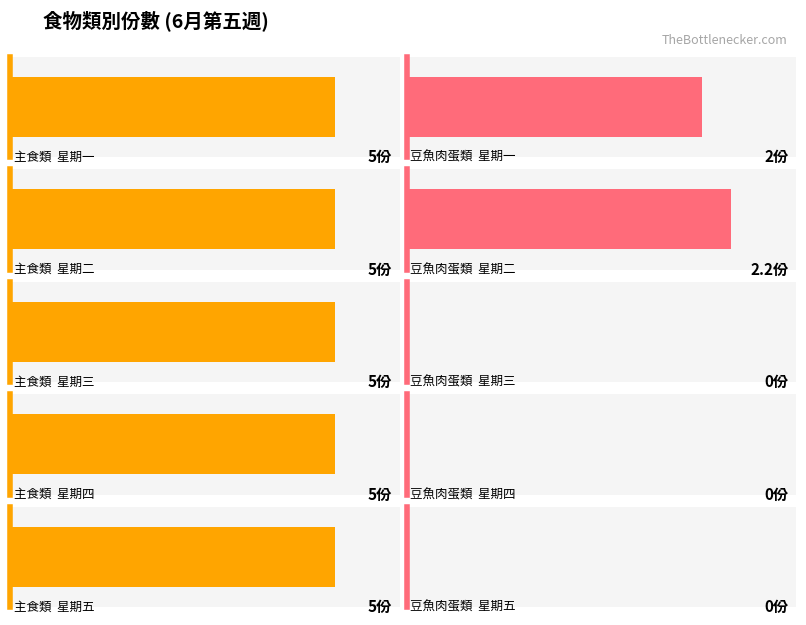

At how many categories does at least one series exceed 1?

5